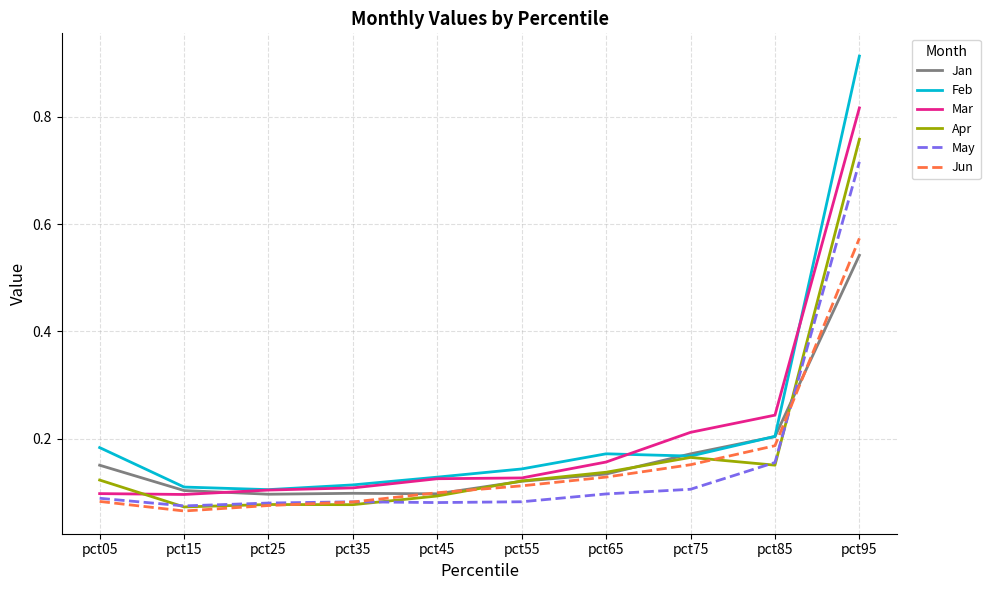

Which series has the largest total across all categories?

Feb